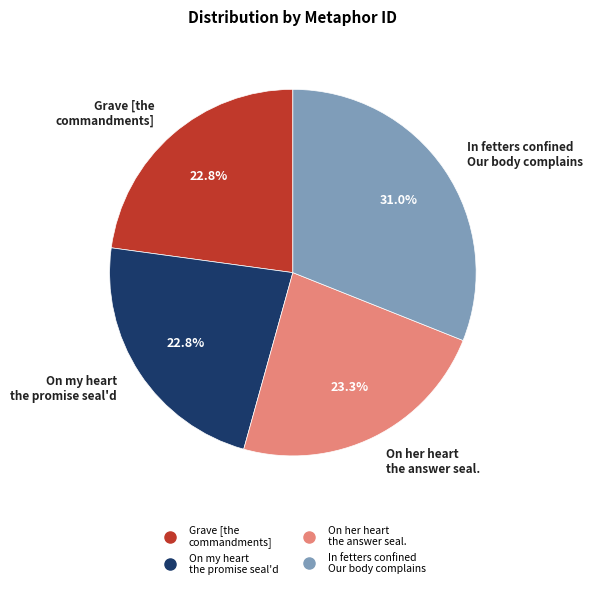

Is there a majority slice in this chart?

No